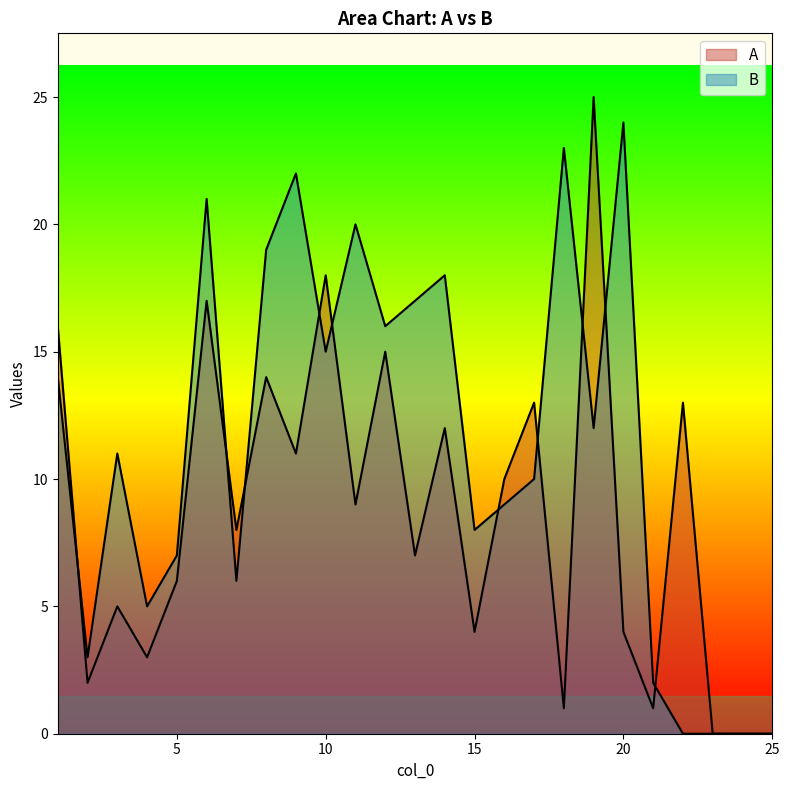

Count the number of data series in this chart.

2